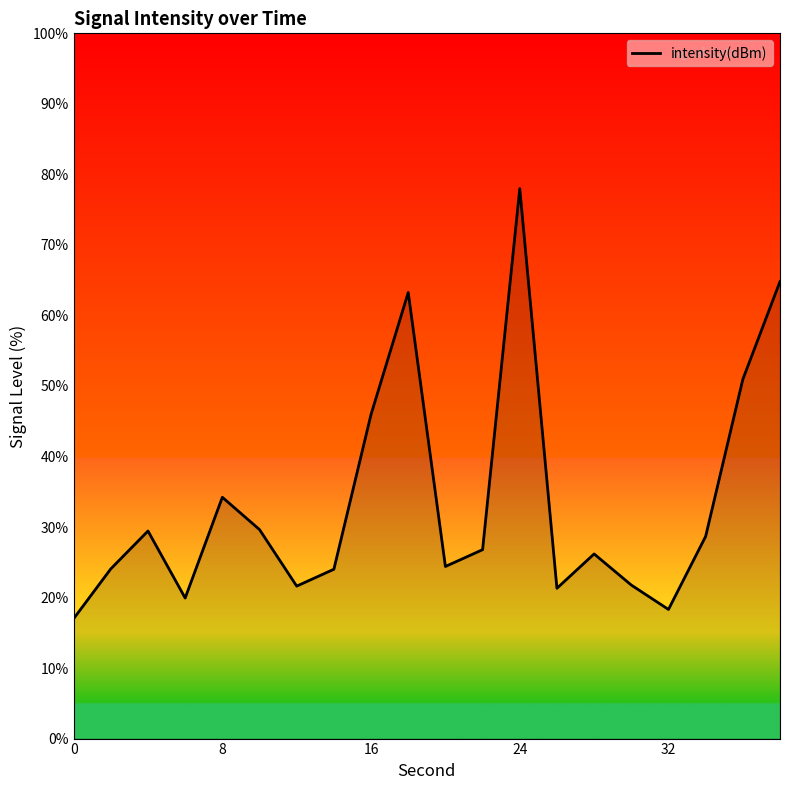

What is the maximum value shown in the chart?

78.0